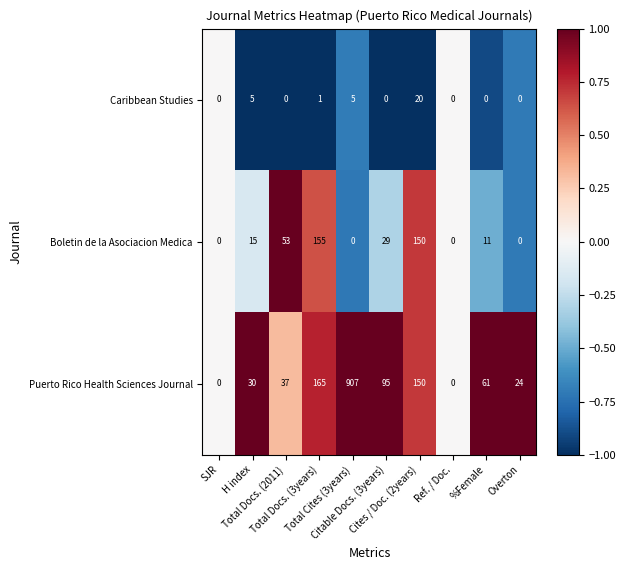

List the series in order of their overall mean, lowest first.

Caribbean Studies, Boletin de la Asociacion Medica, Puerto Rico Health Sciences Journal